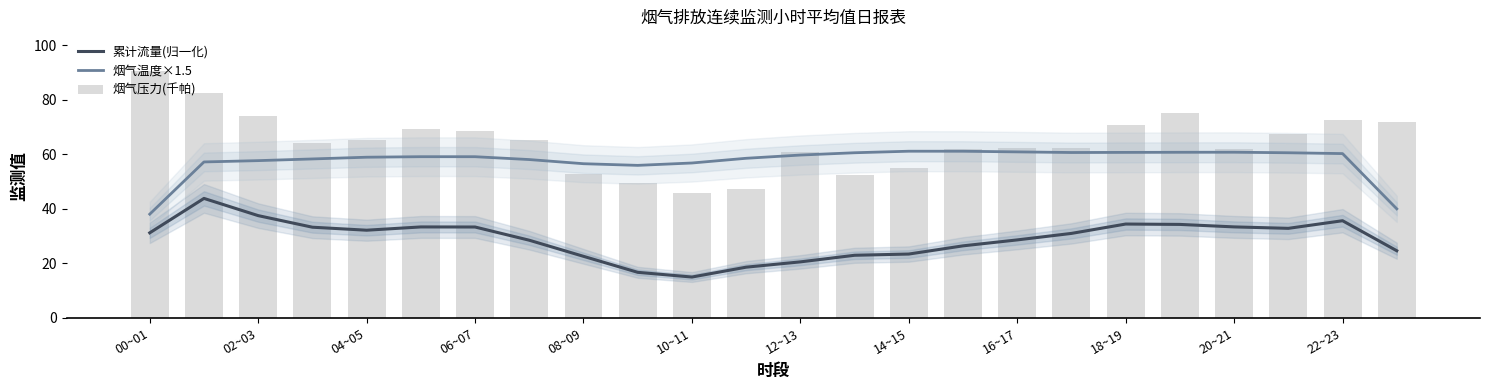

How many data points does each series have?

24